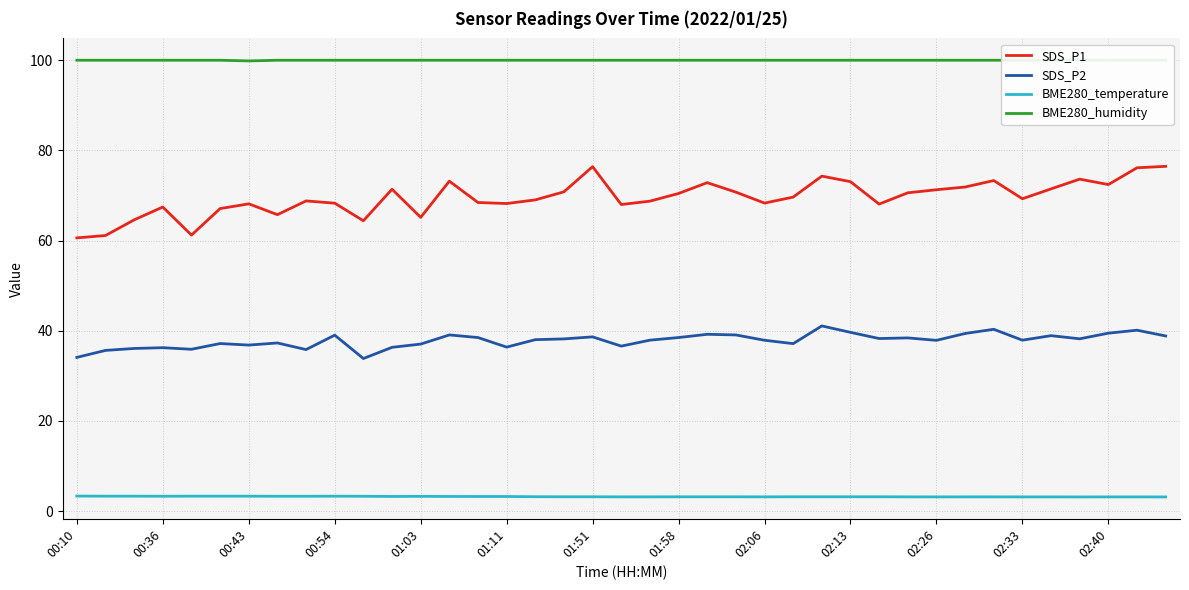

What is the spread (max minus min) of values at 19?

96.8